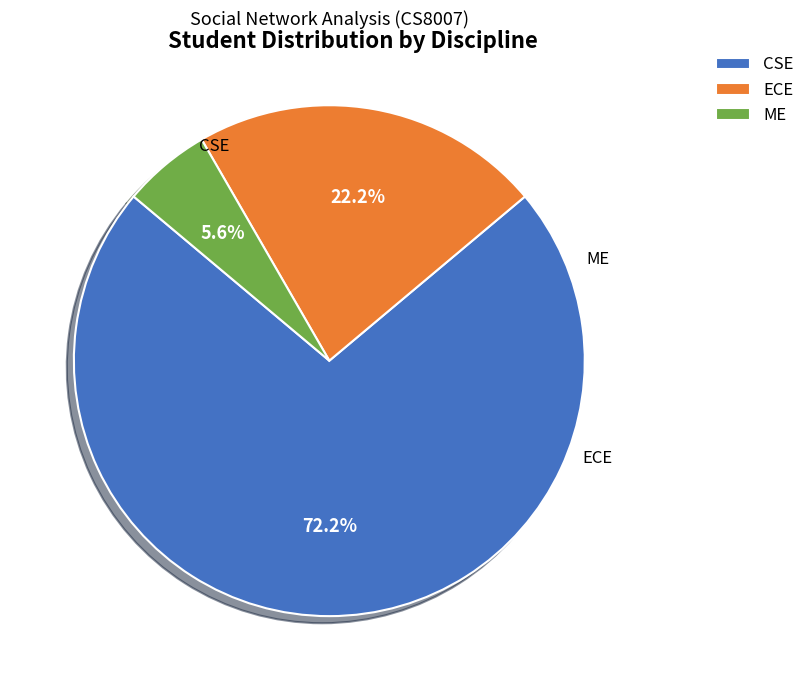

The CSE slice represents 79% of the pie. True or false?

False